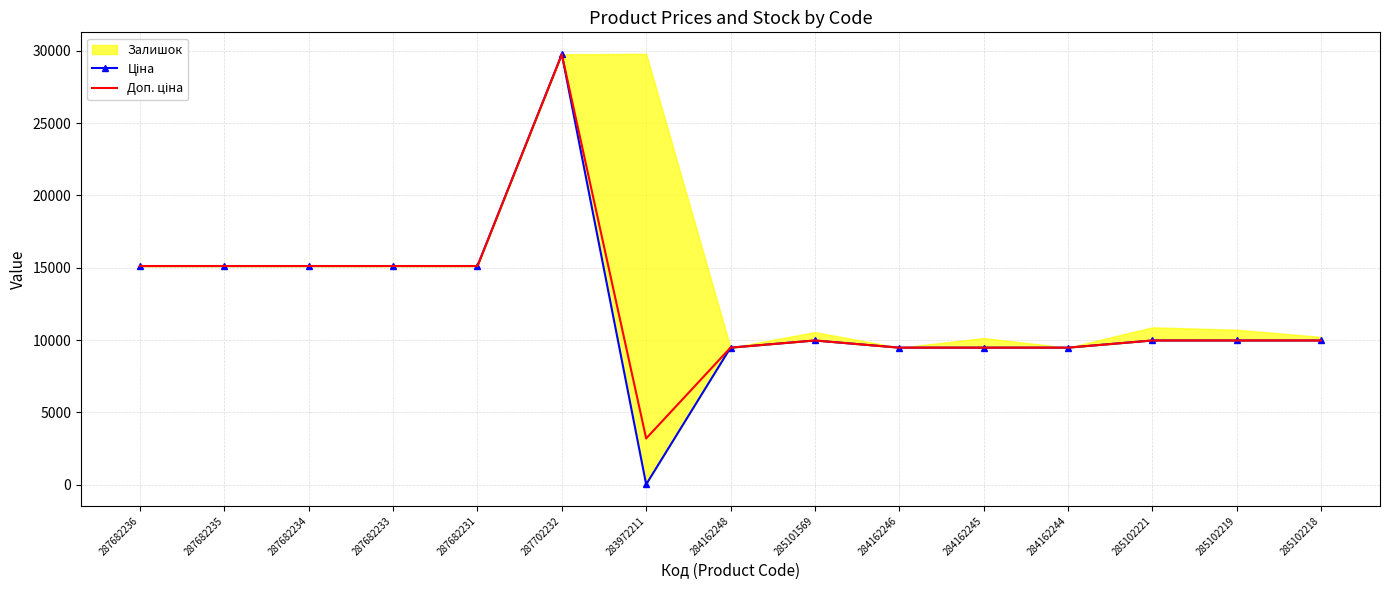

How many values in the Доп. ціна series exceed 9974?

10